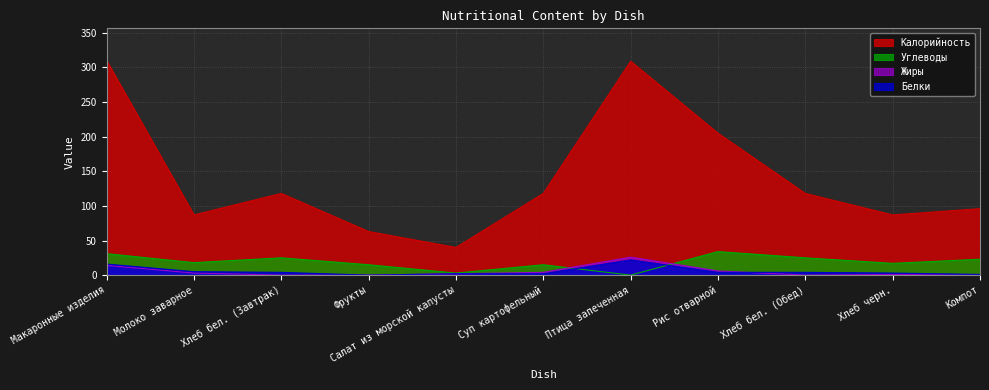

Reading left to right, transcribe all the data shown in this chart.

Калорийность: 310	87	118	63	40	118	309	205	118	87	96
Белки: 16	5	4	0	2	2	22	4	4	3	1
Жиры: 14	3	0	0	2	4	26	6	0	1	0
Углеводы: 31	18	25	15	3	15	0	34	25	17	23